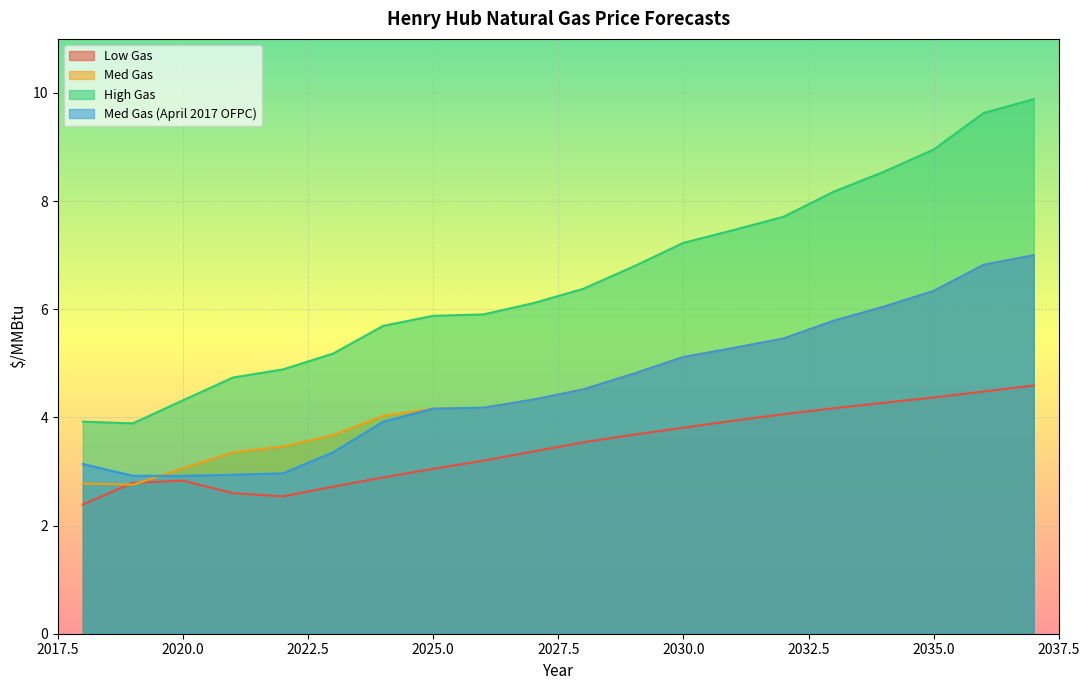

In High Gas, how many points are lower than both neighbors (excluding endpoints)?

1